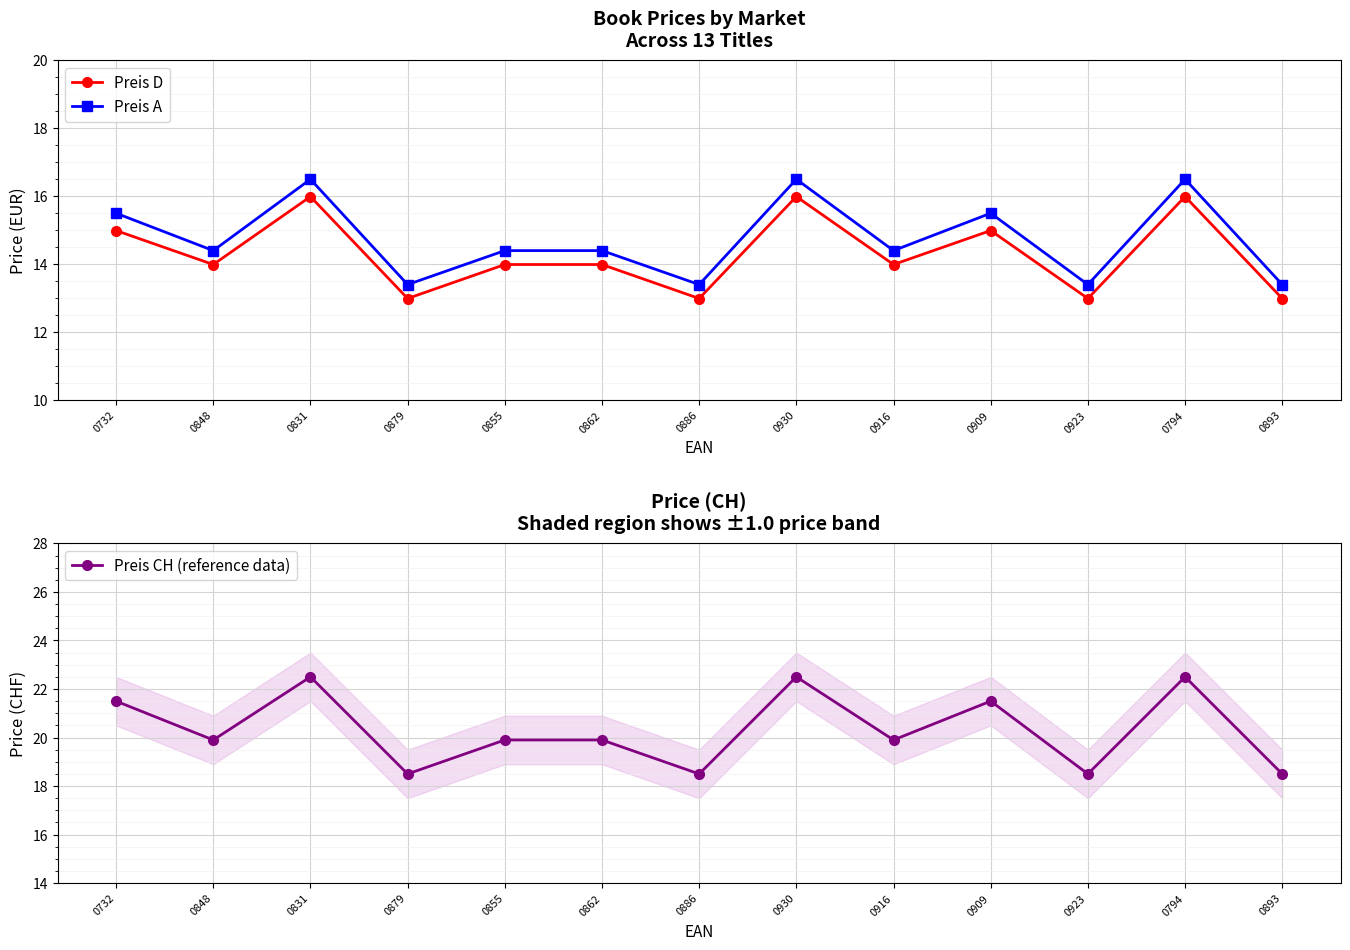

Between 0930 and 0916, which series saw the biggest shift?

Preis CH (reference data)